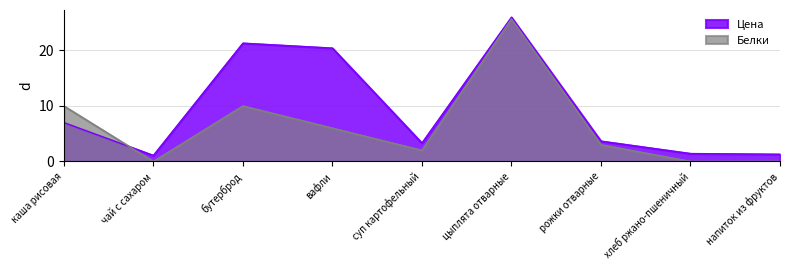

What is the label of the 3rd point from the left?

бутерброд